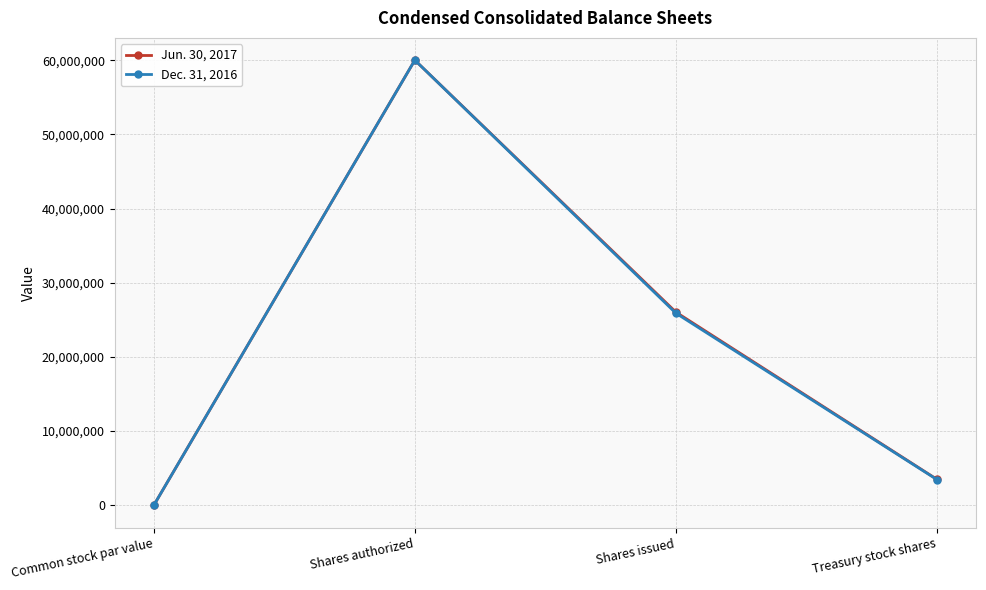

True or false: Dec. 31, 2016 has more than 2 interior local peaks.

False